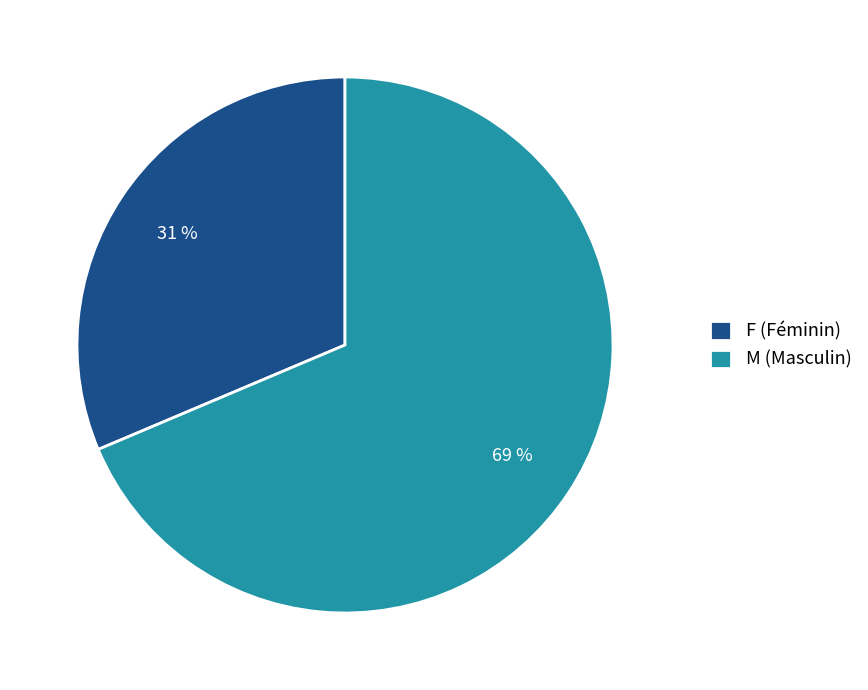

What percentage is the M slice, to the nearest percent?

69%